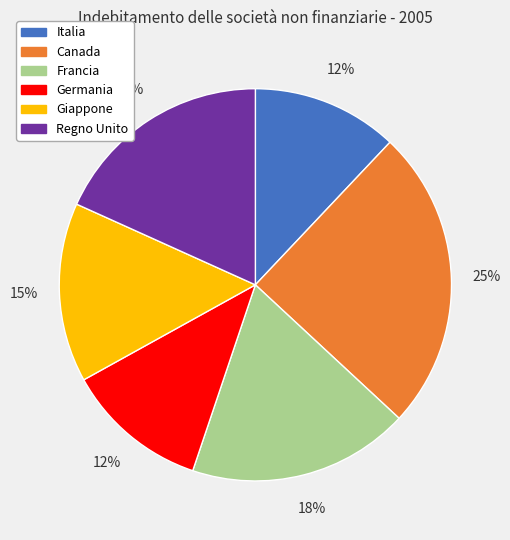

Do Regno Unito and Italia together represent more than half of the pie?

No